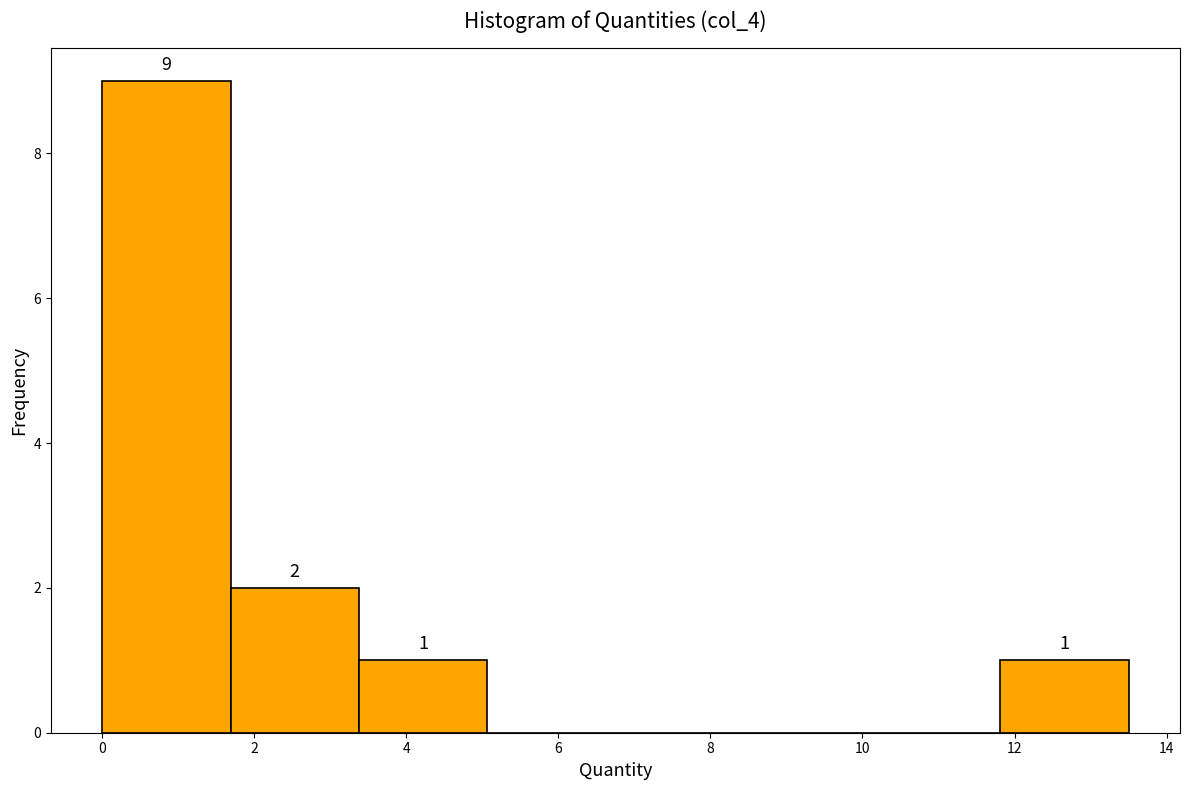

Which range on the x-axis has the tallest bar?

0.0 to 1.6